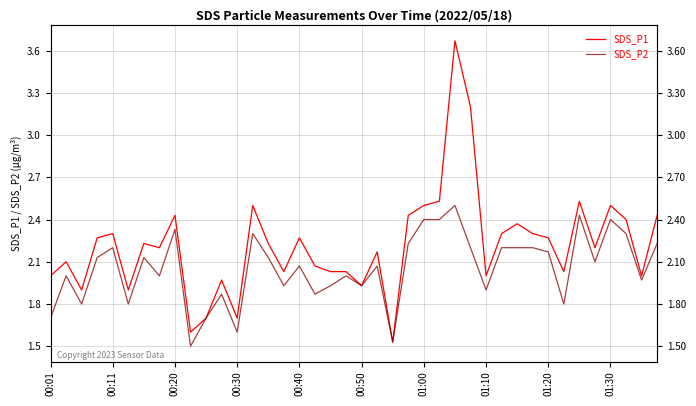

True or false: SDS_P1 and SDS_P2 cross at least once.

False